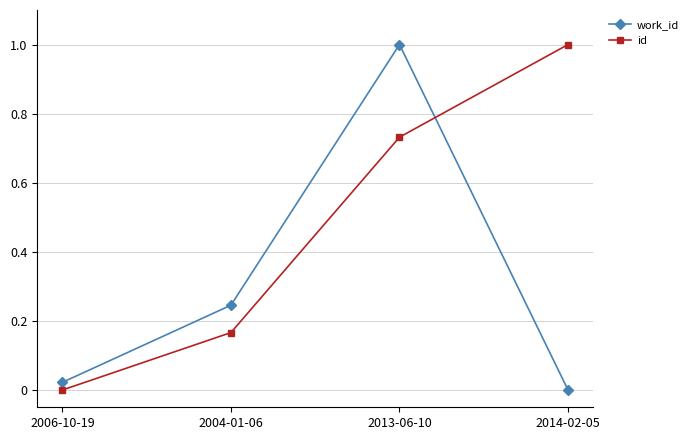

Is the value of id at 2014-02-05 greater than the value of work_id at 2004-01-06?

Yes